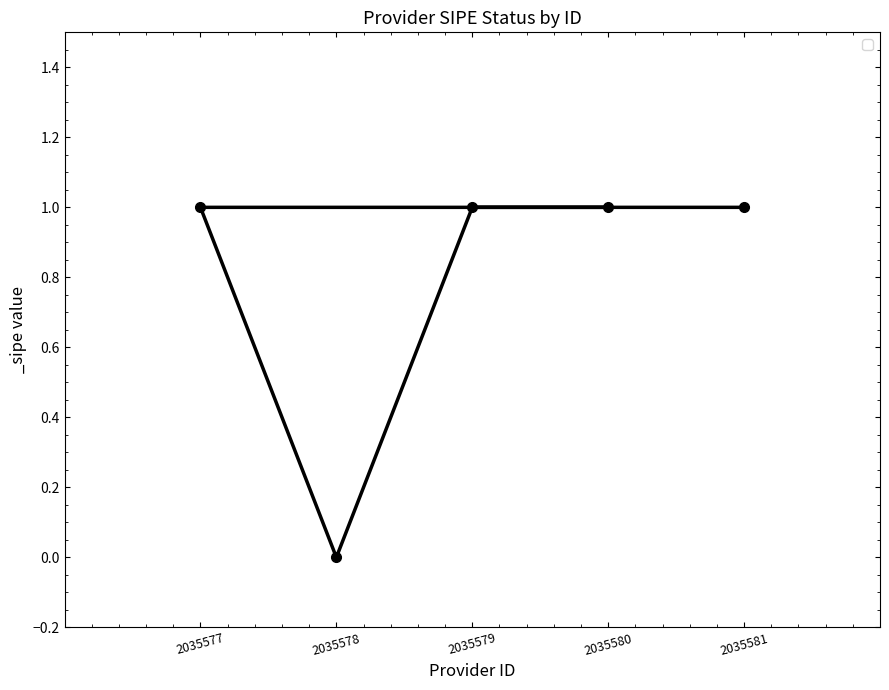

Does the chart have visible grid lines?

No